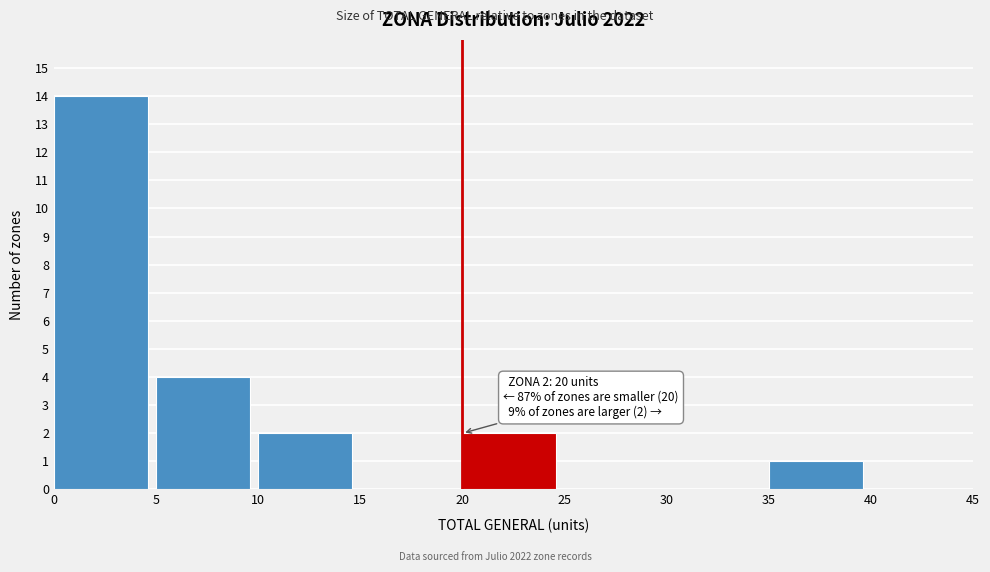

Which range on the x-axis has the tallest bar?

0 to 5